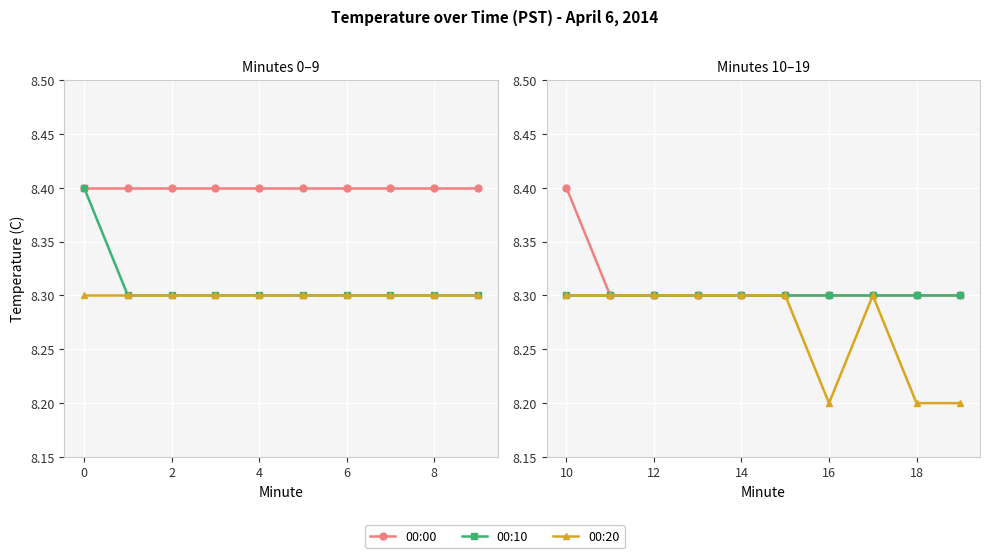

Which series has the widest spread of values?

00:20